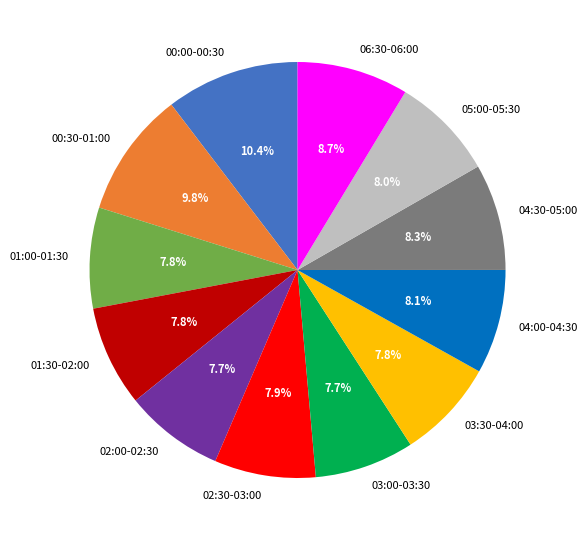

The 01:00-01:30 slice represents 18% of the pie. True or false?

False